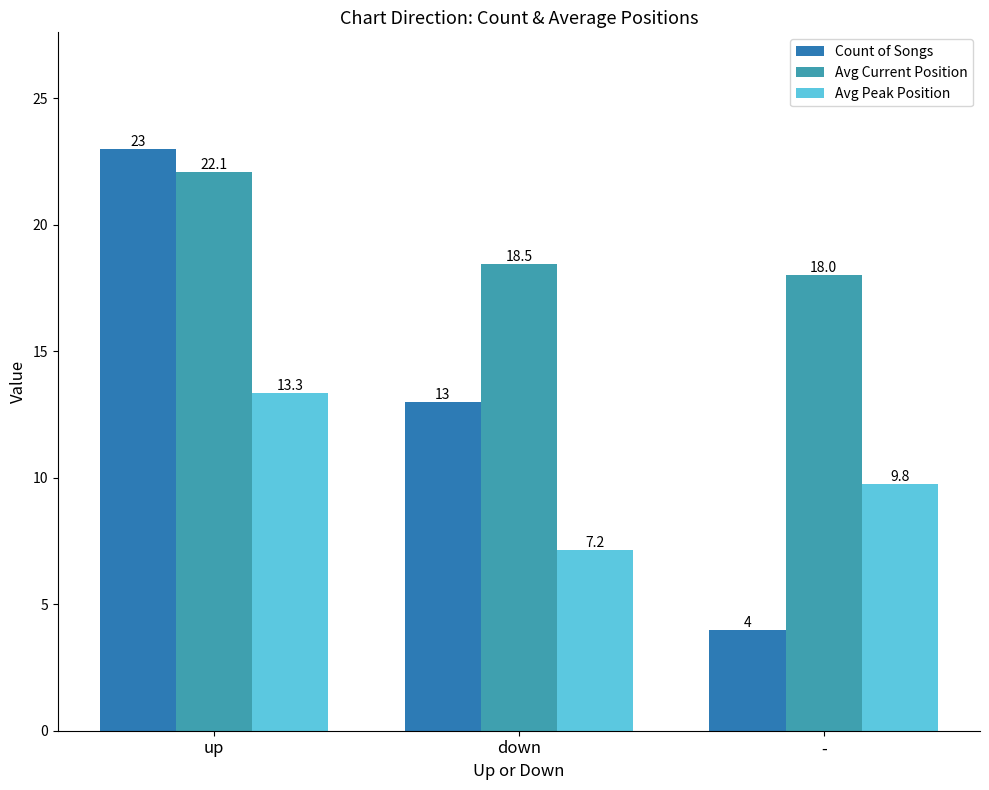

At which category is the sum across all series the highest?

up